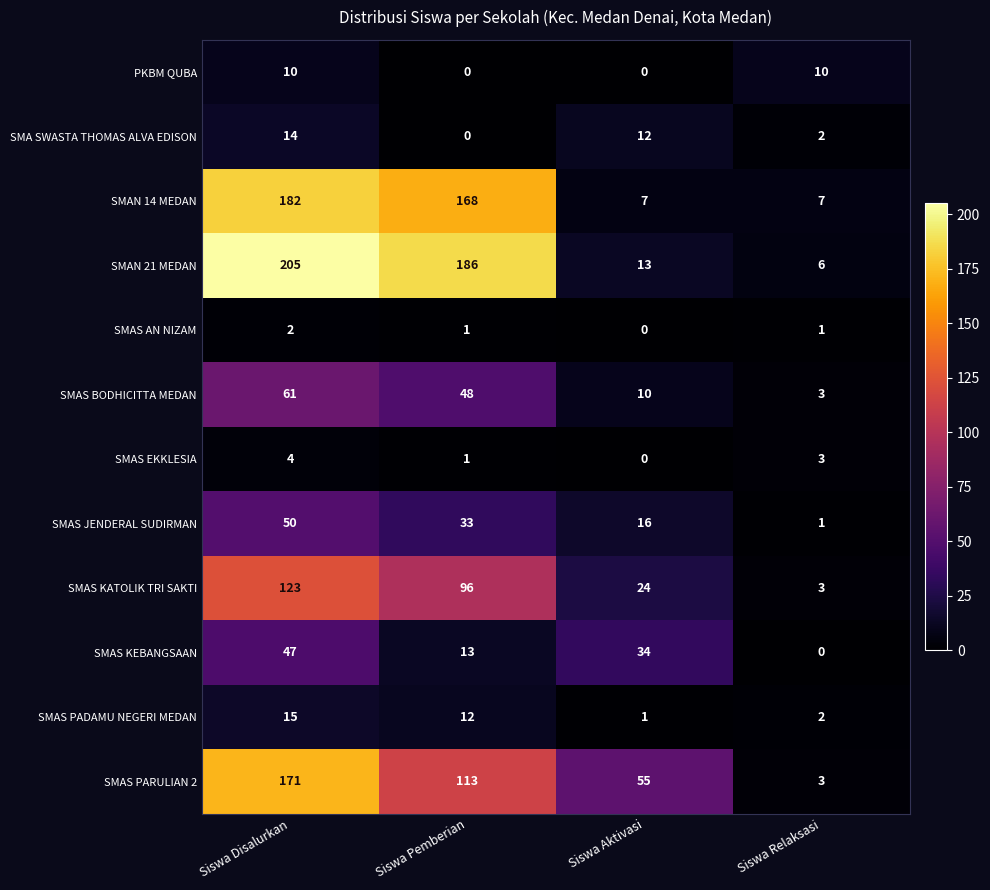

Which series has the largest total across all categories?

SMAN 21 MEDAN